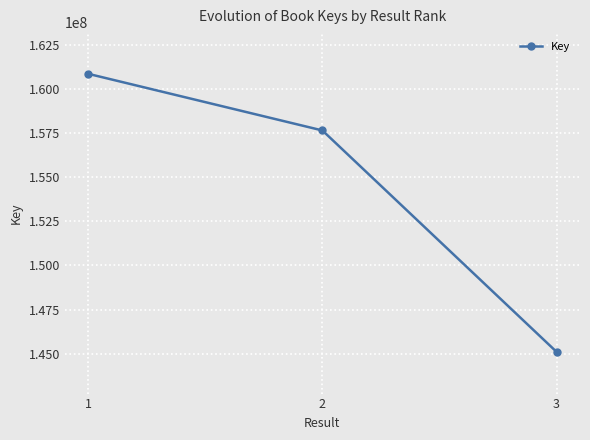

What is the sum of the values at 2 and 1?

318521891